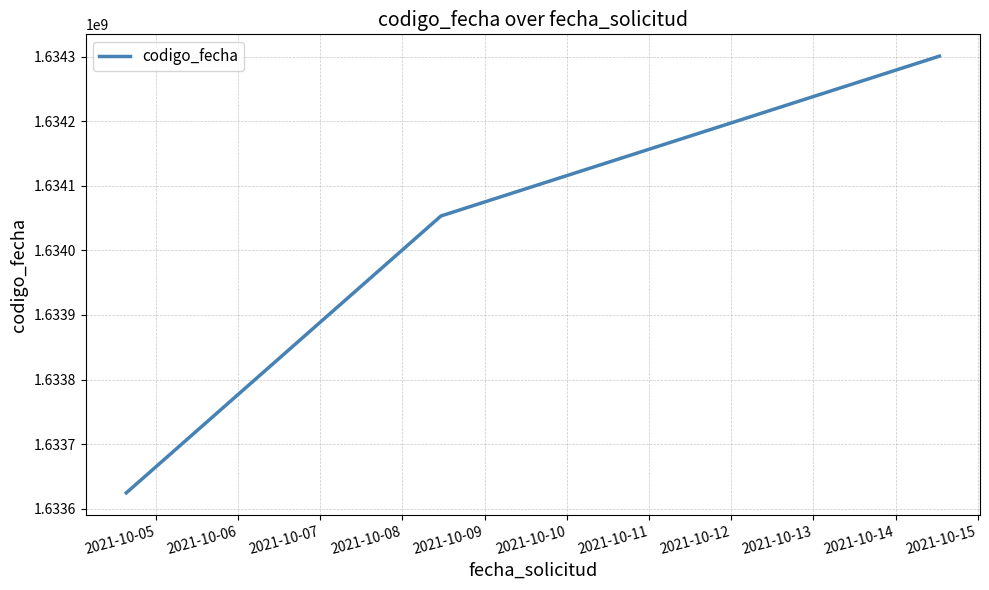

What is the difference between the maximum and minimum values?

676814